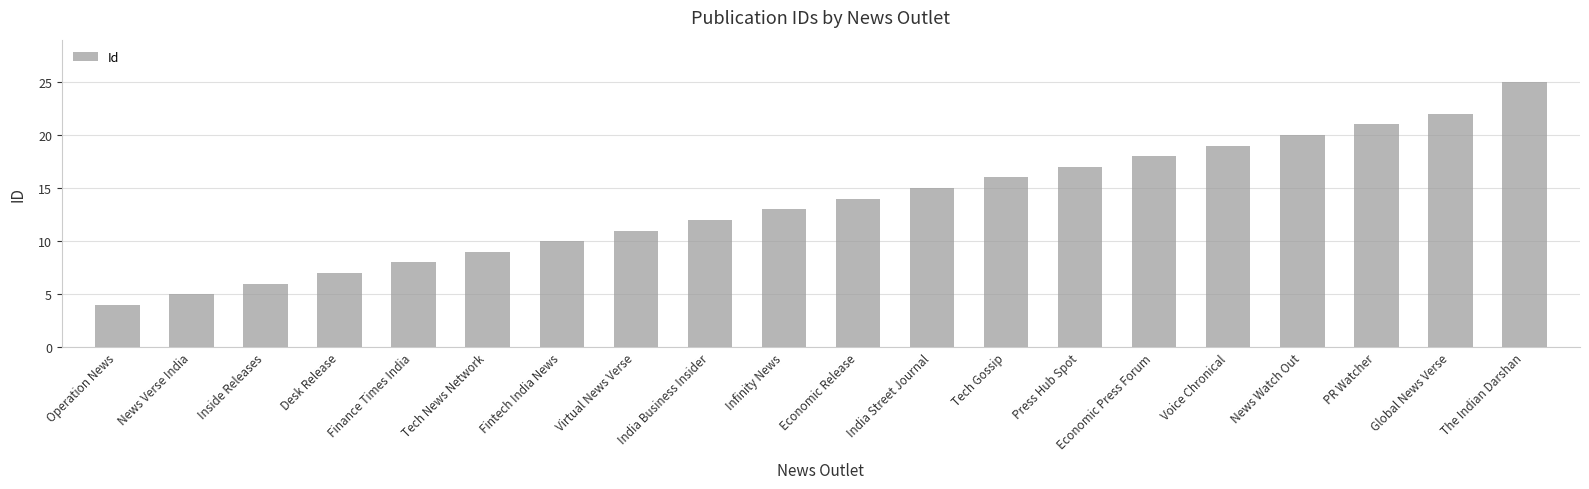

What is the sum of the values at Inside Releases and PR Watcher?

27